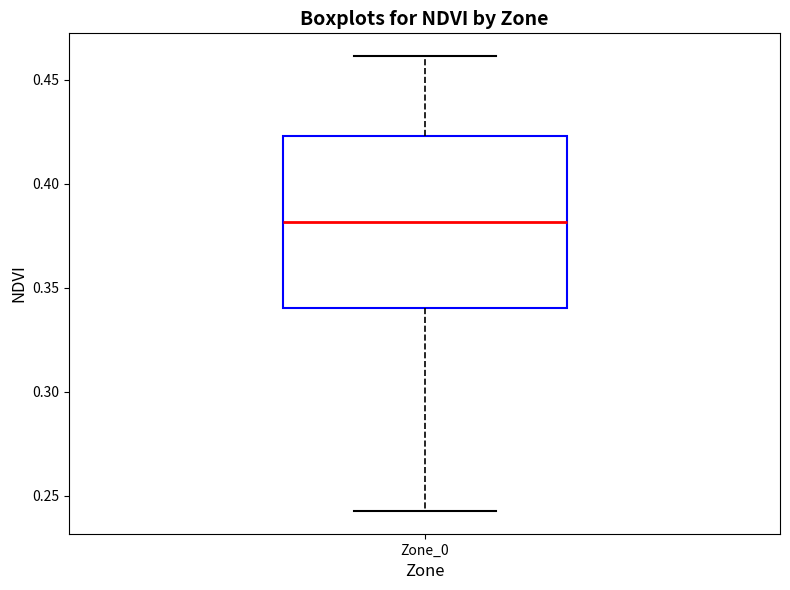

Transcribe this box plot: give where the median line is, the range the box spans, and where the two whiskers end, as read against the y-axis. The values are not printed on the chart, so give them approximately, as read against the axis.

median 0.380, box 0.340 to 0.425, whiskers 0.245 to 0.460